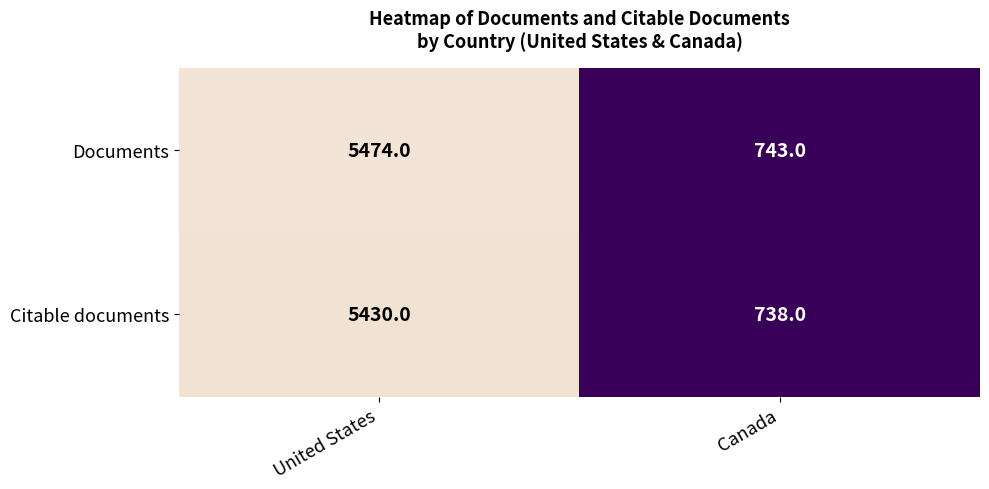

Rank the series by their maximum value, from lowest to highest.

Citable documents, Documents